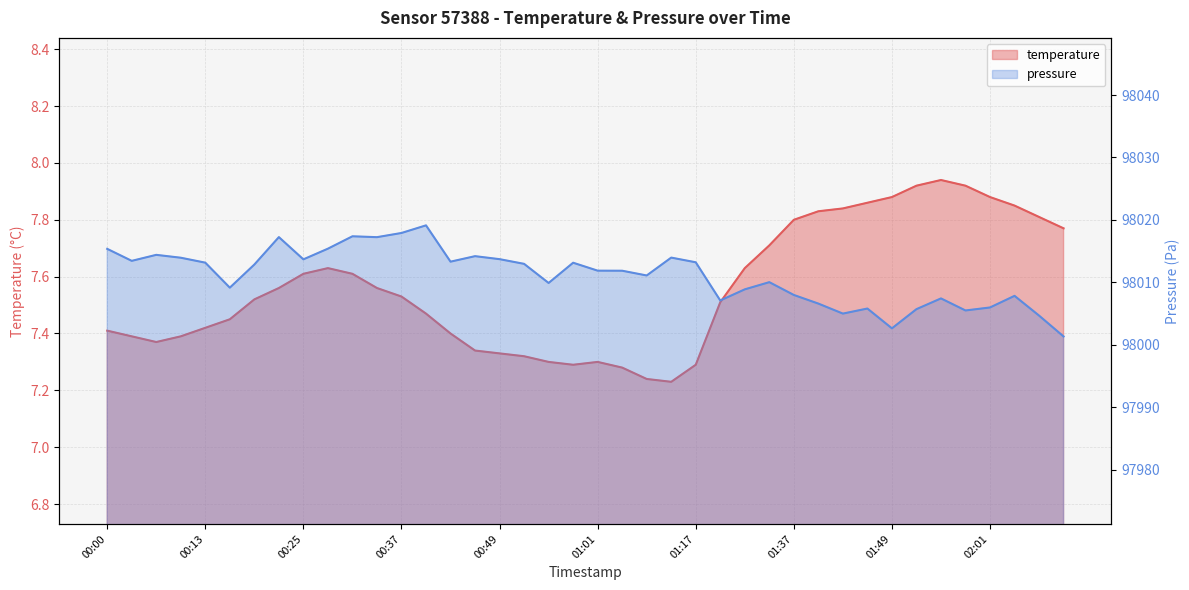

Which label corresponds to the largest value in the chart?

01:55